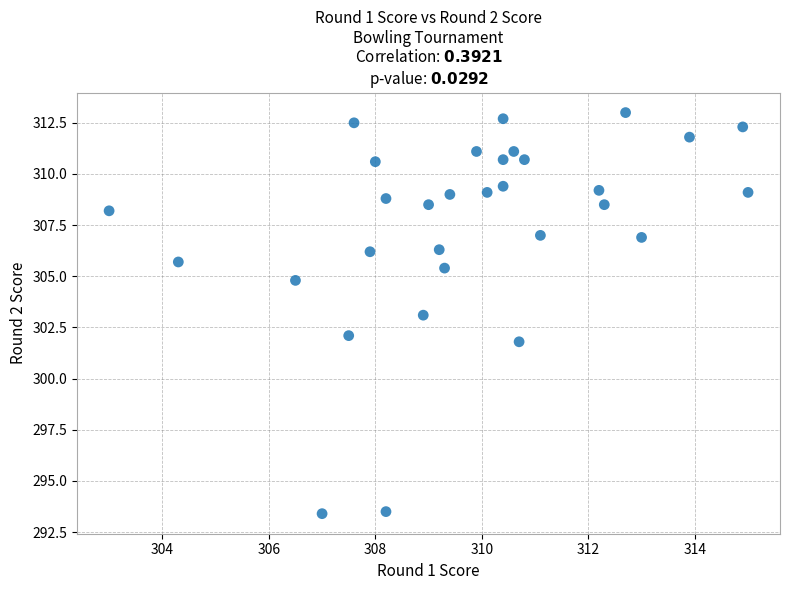

What is the range of X values (max minus min)?

12.0